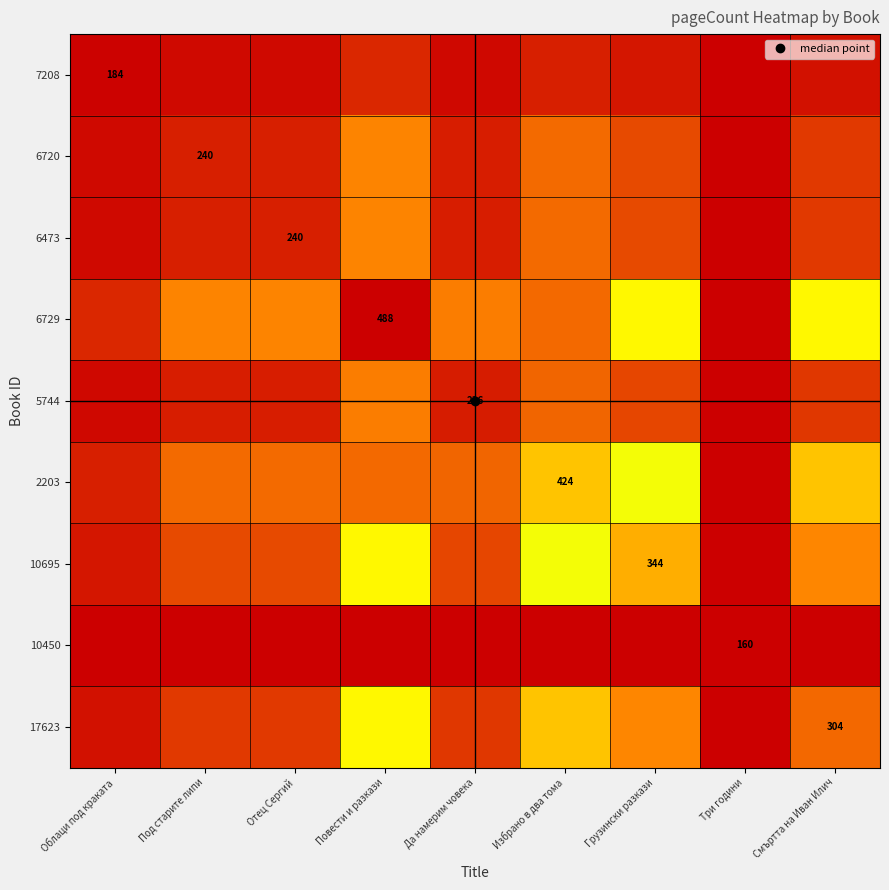

At which category does the chart reach its minimum across all series?

Три години